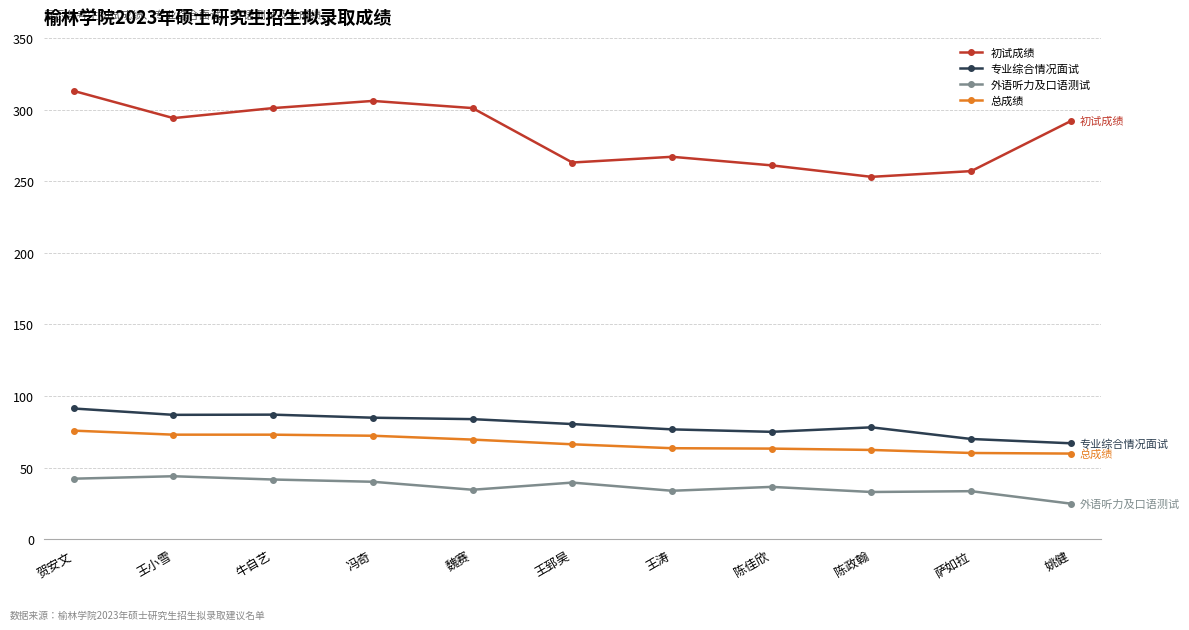

How many data points in 总成绩 are above 66?

6